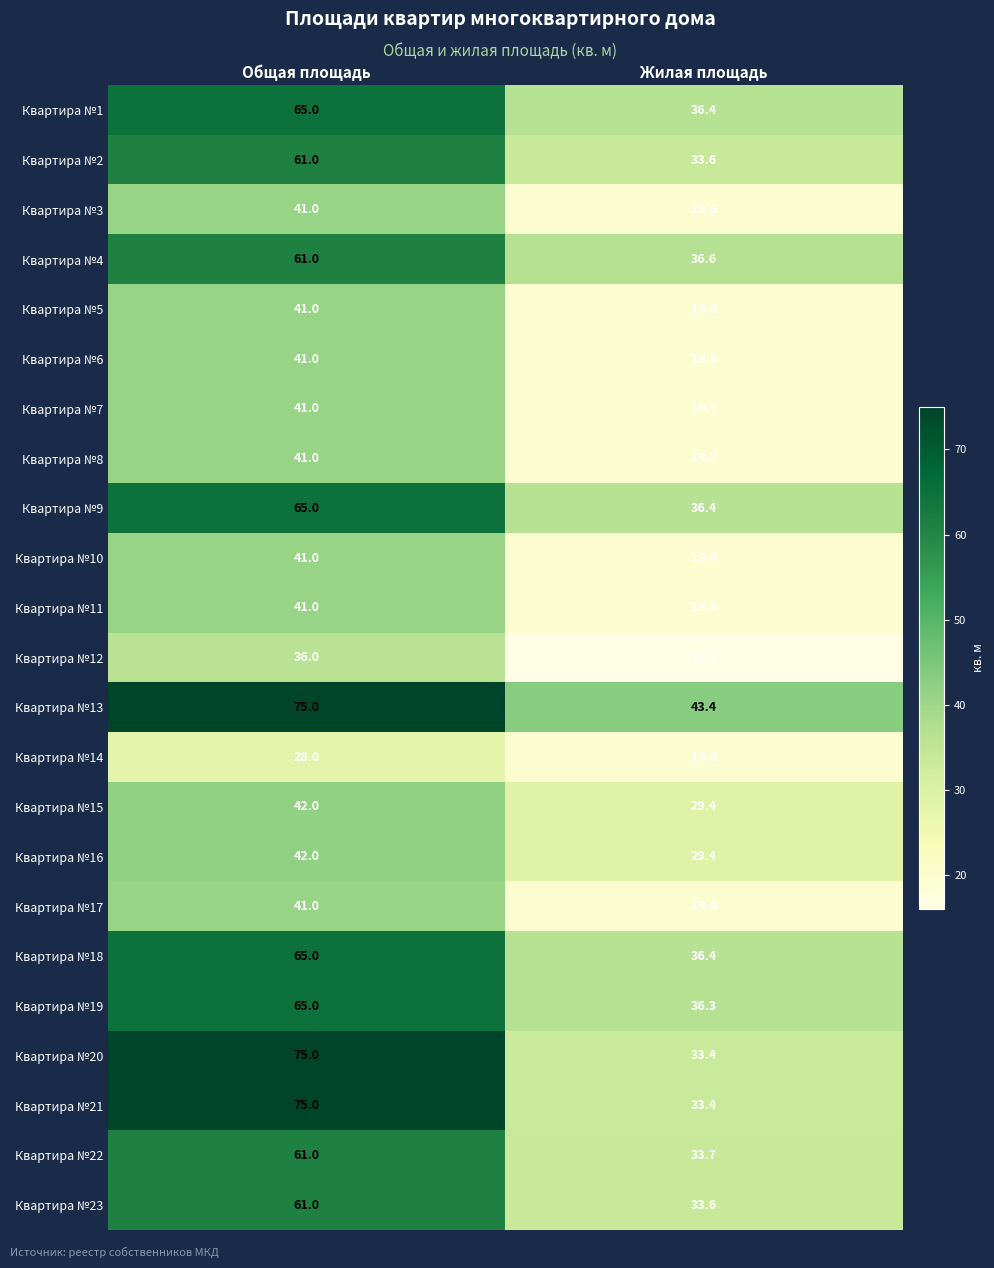

What is the difference between the Квартира №20 values at Жилая площадь and Общая площадь?

41.6